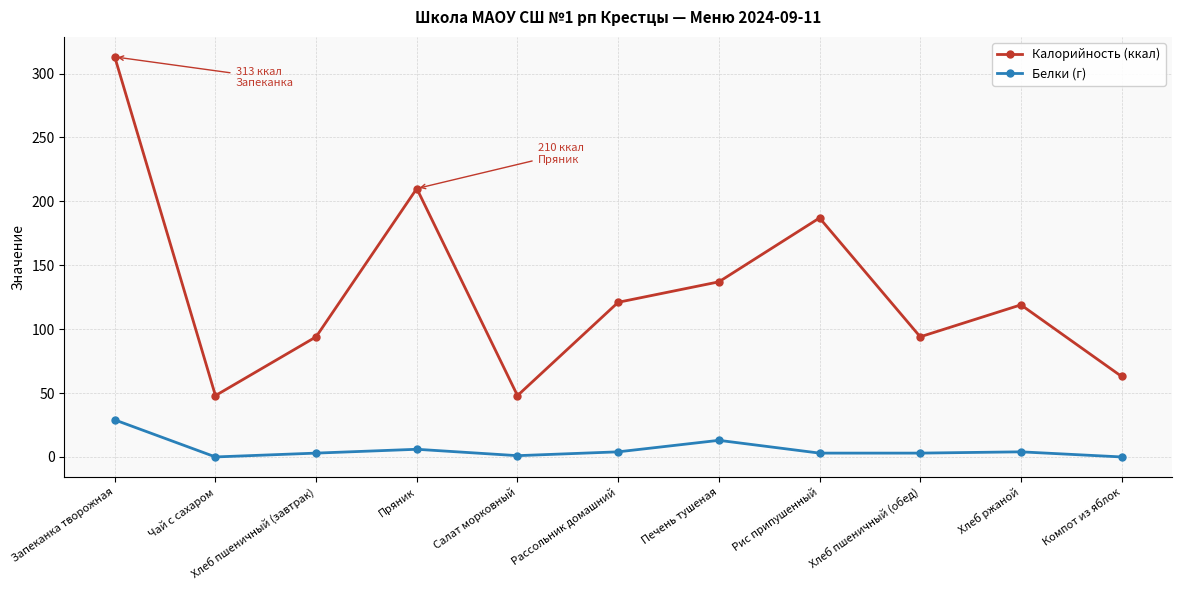

How many data points in Белки (г) are less than 3?

3